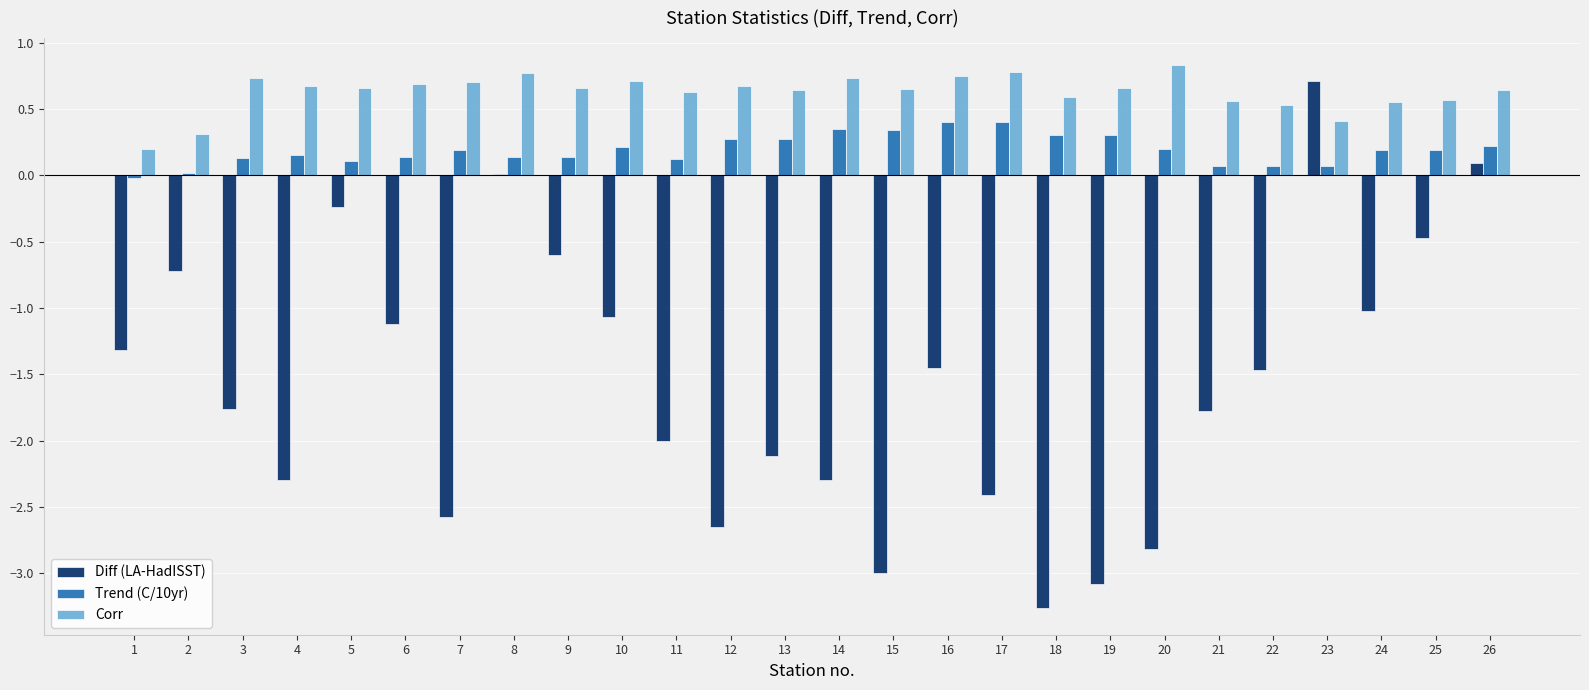

Is it true that Diff (LA-HadISST) equals 0.7 at 23?

True